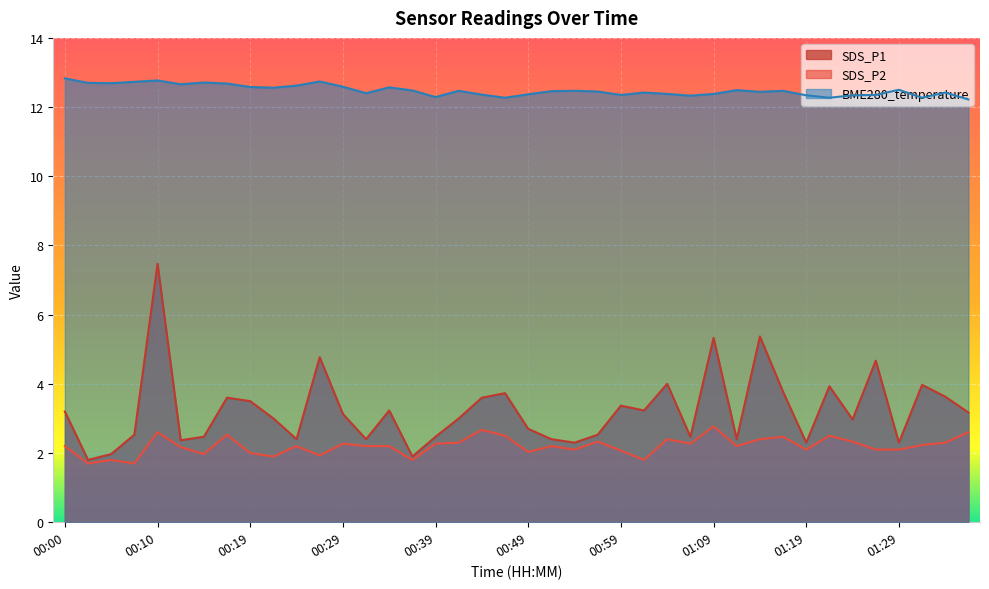

Reading left to right, what are all the values shown in this chart?

SDS_P1: 3.2	1.8	2.0	2.5	7.5	2.4	2.5	3.6	3.5	3.0	2.4	4.8	3.1	2.4	3.2	1.9	2.5	3.0	3.6	3.7	2.7	2.4	2.3	2.5	3.4	3.2	4.0	2.5	5.3	2.4	5.4	3.8	2.3	3.9	3.0	4.7	2.3	4.0	3.6	3.2
SDS_P2: 2.2	1.7	1.8	1.7	2.6	2.2	2.0	2.5	2.0	1.9	2.2	1.9	2.3	2.2	2.2	1.8	2.3	2.3	2.7	2.5	2.0	2.2	2.1	2.3	2.1	1.8	2.4	2.3	2.8	2.2	2.4	2.5	2.1	2.5	2.3	2.1	2.1	2.2	2.3	2.6
BME280_temperature: 12.8	12.7	12.7	12.7	12.8	12.7	12.7	12.7	12.6	12.6	12.6	12.7	12.6	12.4	12.6	12.5	12.3	12.5	12.4	12.3	12.4	12.5	12.5	12.4	12.3	12.4	12.4	12.3	12.4	12.5	12.4	12.5	12.3	12.3	12.3	12.3	12.5	12.3	12.4	12.2